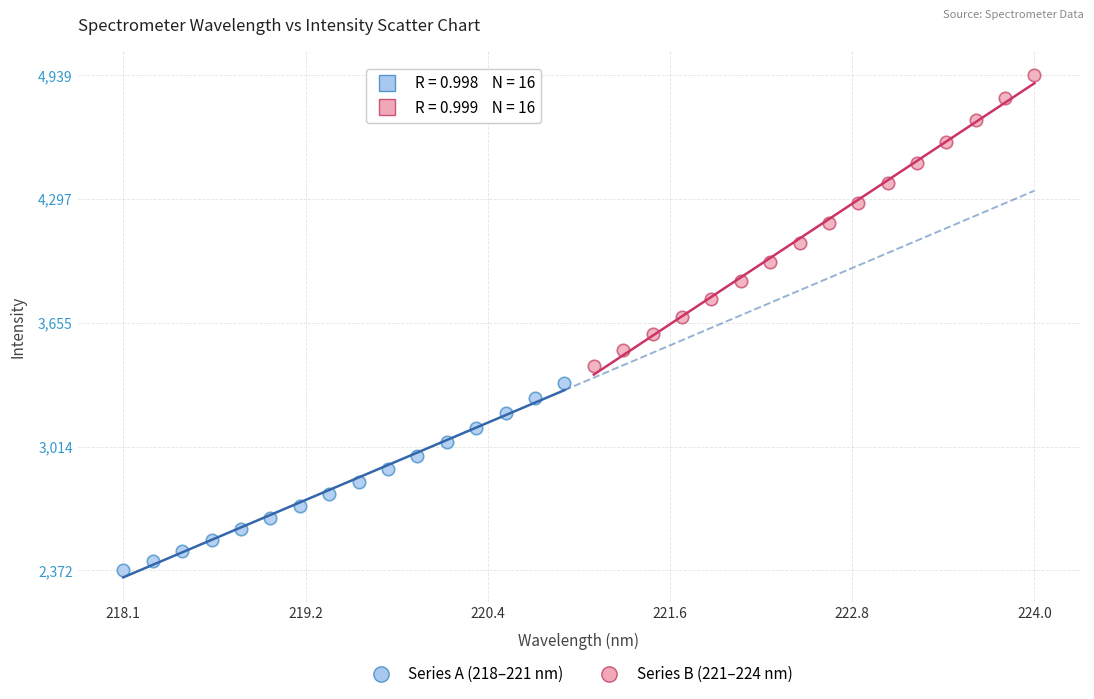

Which series contains the lowest Y value?

Series A (218–221 nm)